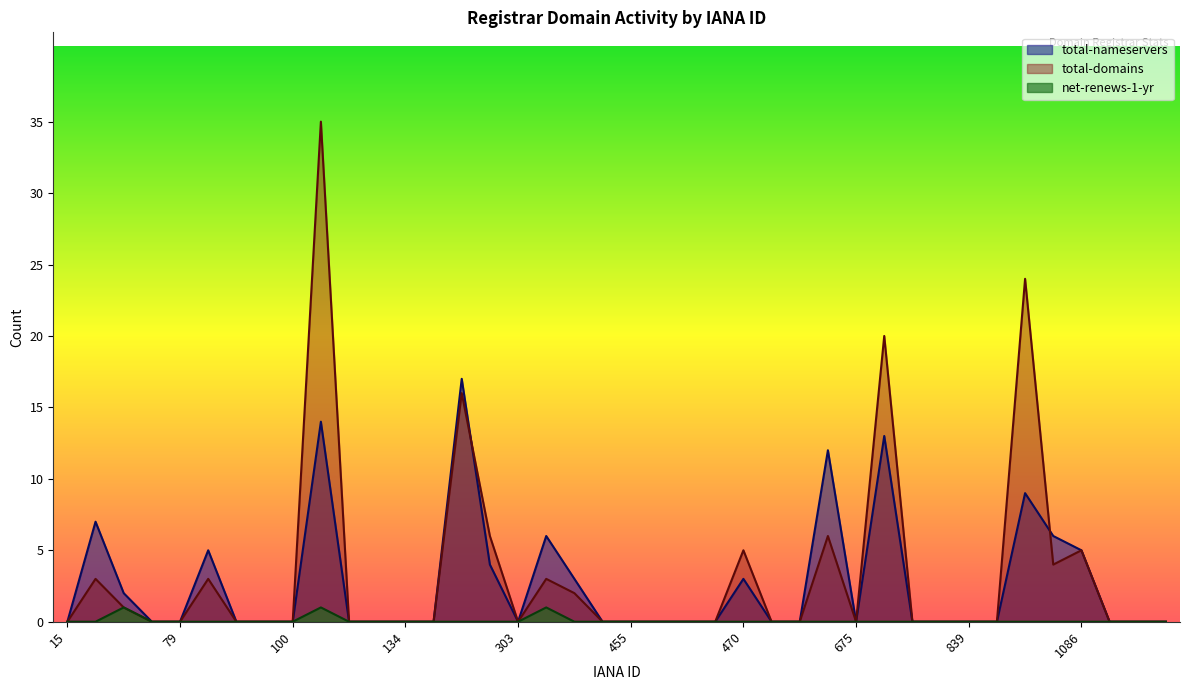

Which series has the largest total across all categories?

total-domains